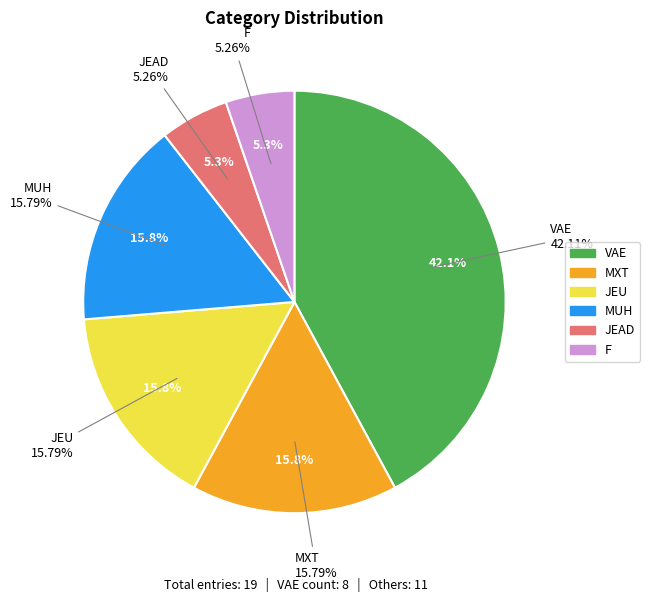

Is there a majority slice in this chart?

No